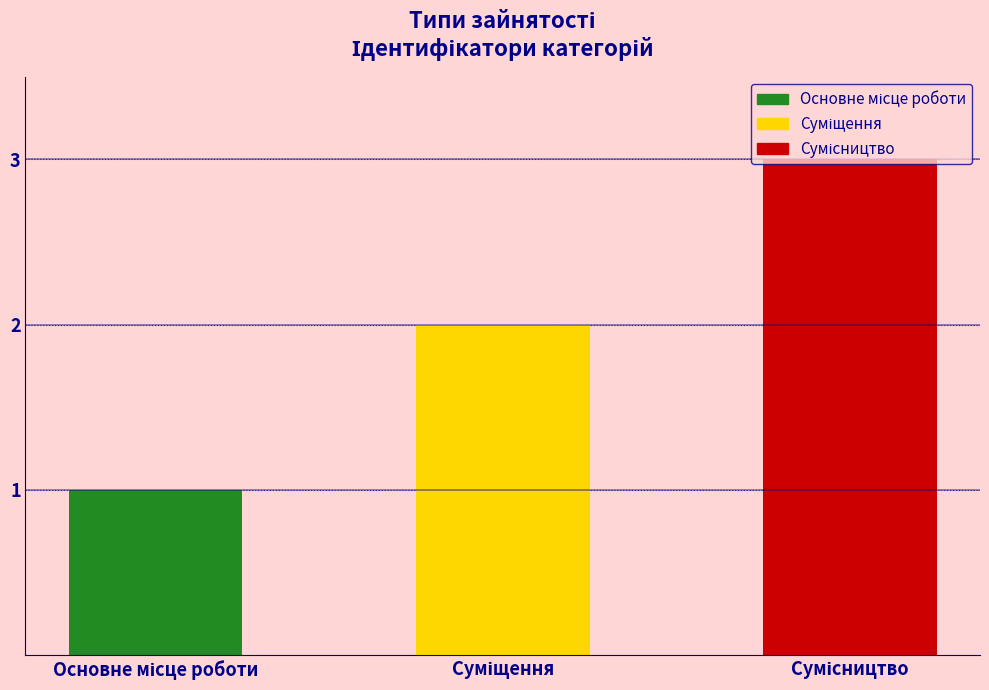

Reading right to left, extract all data points from this chart.

3	2	1